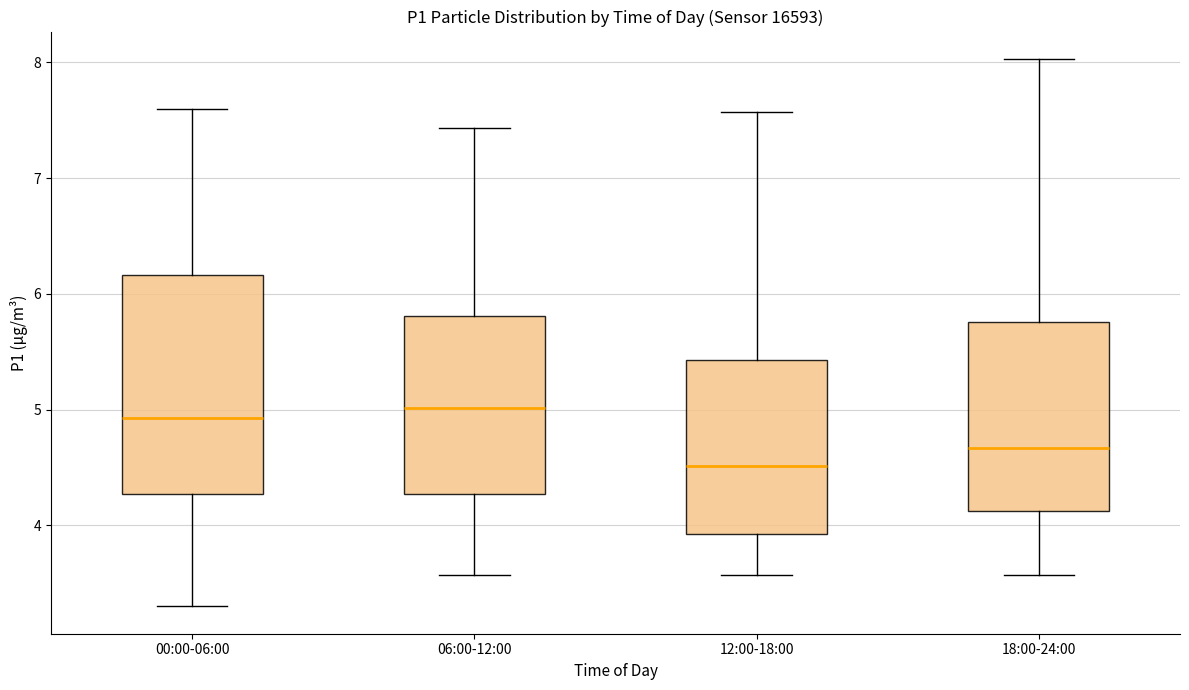

Reading left to right, transcribe this box plot: for each box, give where its median line is, the range the box spans, and where its two whiskers end, as read against the y-axis. The values are not printed on the chart, so give them approximately, as read against the axis.

00:00-06:00: median 4.9, box 4.3 to 6.2, whiskers 3.3 to 7.6
06:00-12:00: median 5.0, box 4.3 to 5.8, whiskers 3.6 to 7.4
12:00-18:00: median 4.5, box 3.9 to 5.4, whiskers 3.6 to 7.6
18:00-24:00: median 4.7, box 4.1 to 5.8, whiskers 3.6 to 8.0